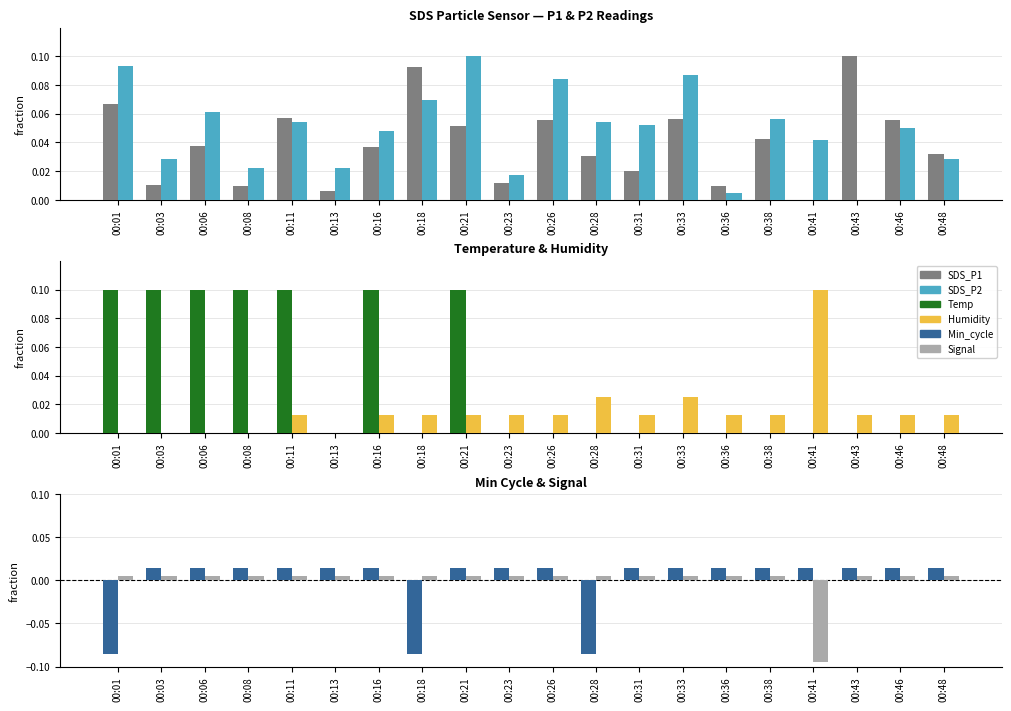

List the series in order of their peak value, highest first.

SDS_P1, SDS_P2, Temp, Humidity, Min_cycle, Signal